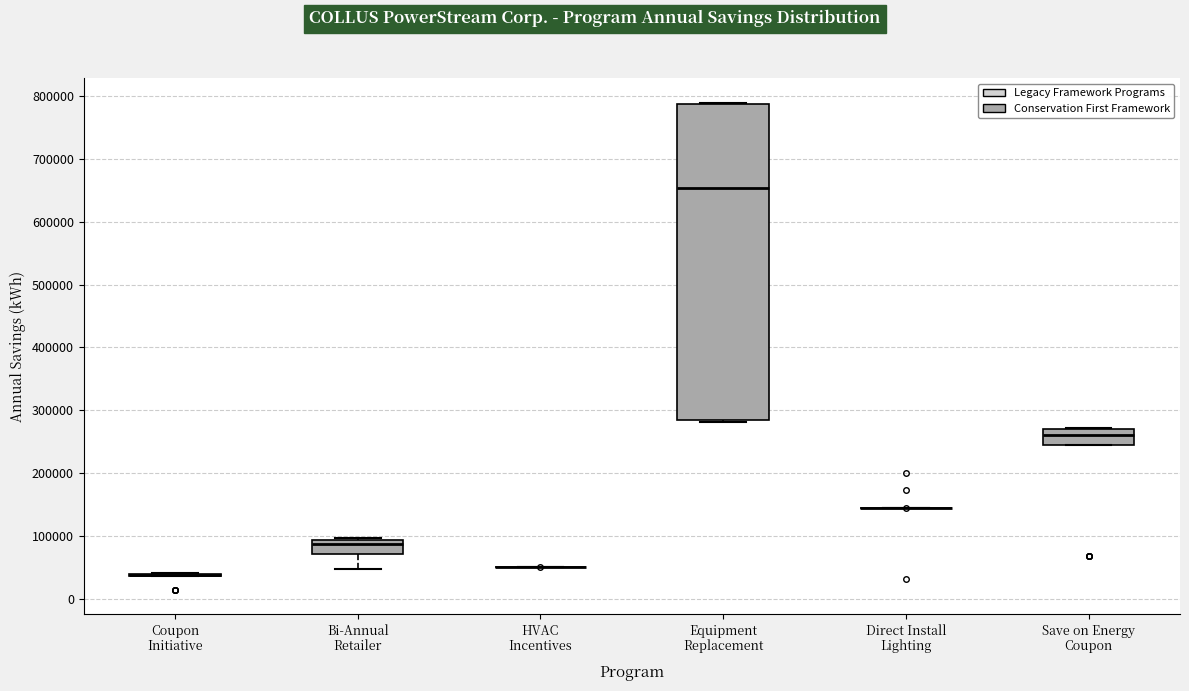

Reading left to right, transcribe this box plot: for each box, give where its median line is, the range the box spans, and where its two whiskers end, as read against the y-axis. The values are not printed on the chart, so give them approximately, as read against the axis.

Coupon Initiative: box collapsed to a line at 40000, whiskers 40000 to 40000
Bi-Annual Retailer: median 90000 (just below the box's upper edge), box 70000 to 90000, whiskers 50000 to 100000
HVAC Incentives: box collapsed to a line at 50000, whiskers 50000 to 50000
Equipment Replacement: median 650000, box 280000 to 790000, whiskers 280000 (just below the box's lower edge) to 790000
Direct Install Lighting: box collapsed to a line at 150000, whiskers 150000 to 150000
Save on Energy Coupon: median 260000, box 250000 to 270000, whiskers 240000 to 270000